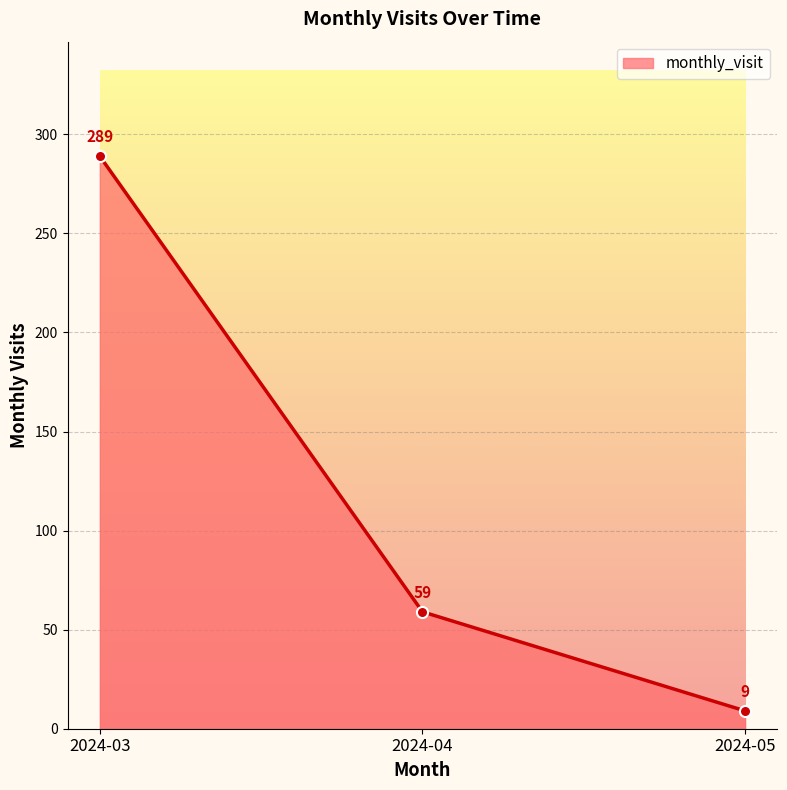

The value at 2024-03 is 426. True or false?

False